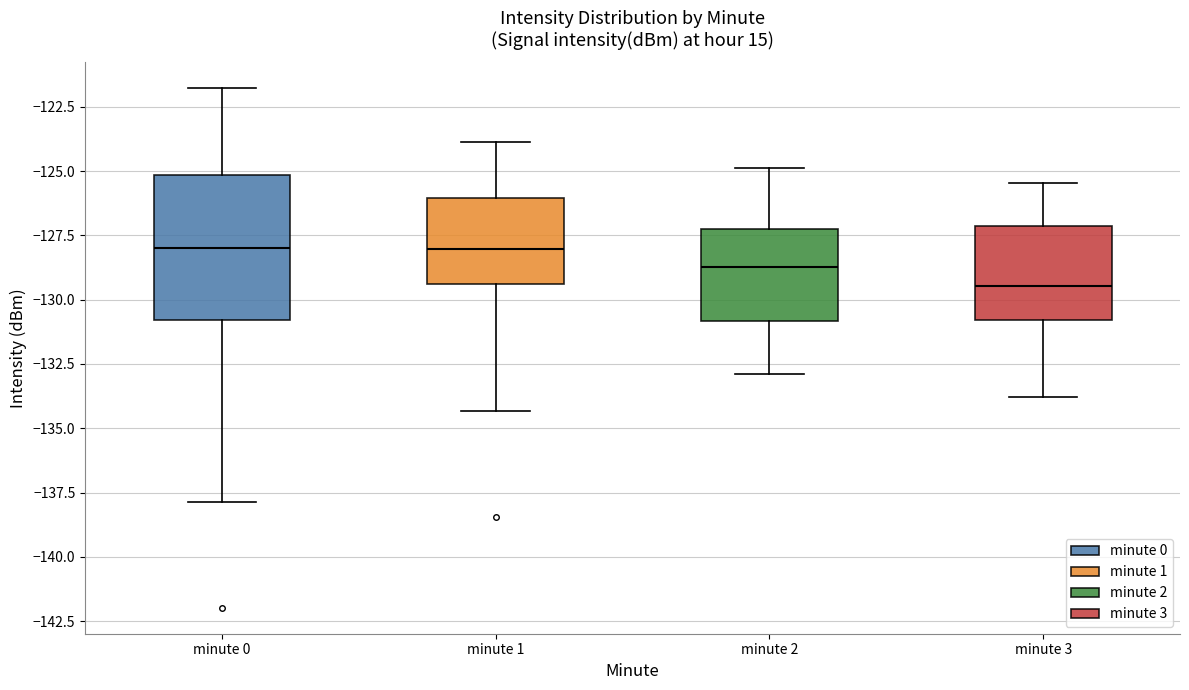

Which box has the lowest median line?

minute 3